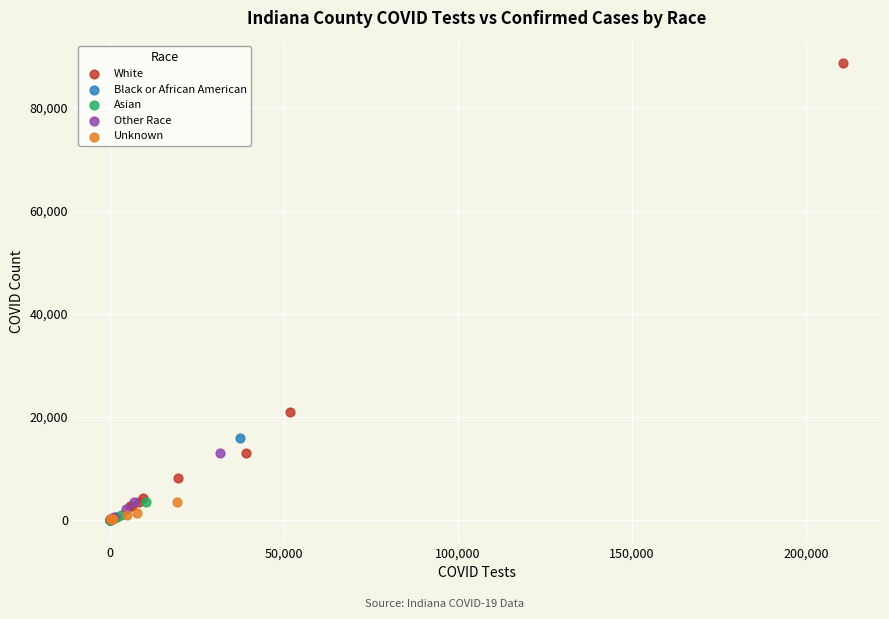

Which series has the largest Y range (max minus min)?

White